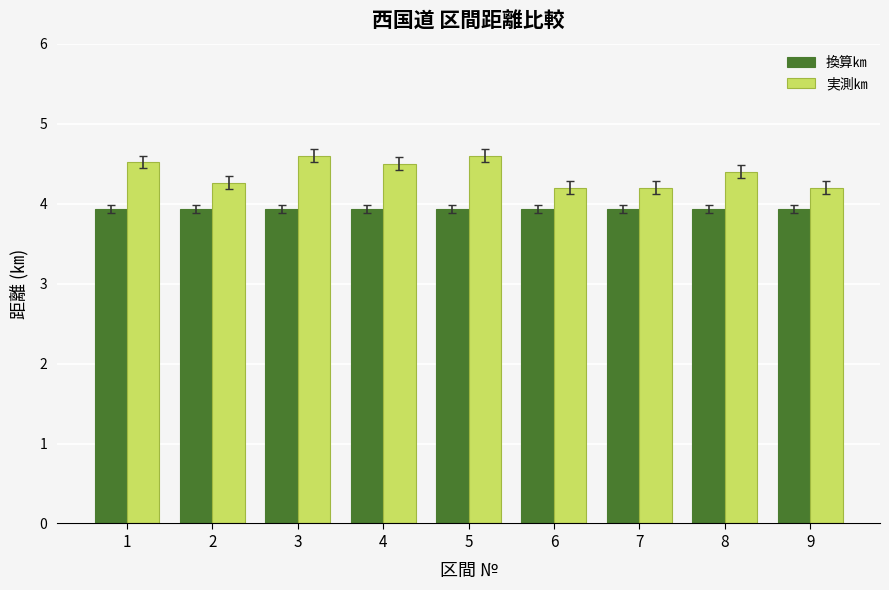

What is the sum of the 換算㎞ values at 4 and 6?

7.9